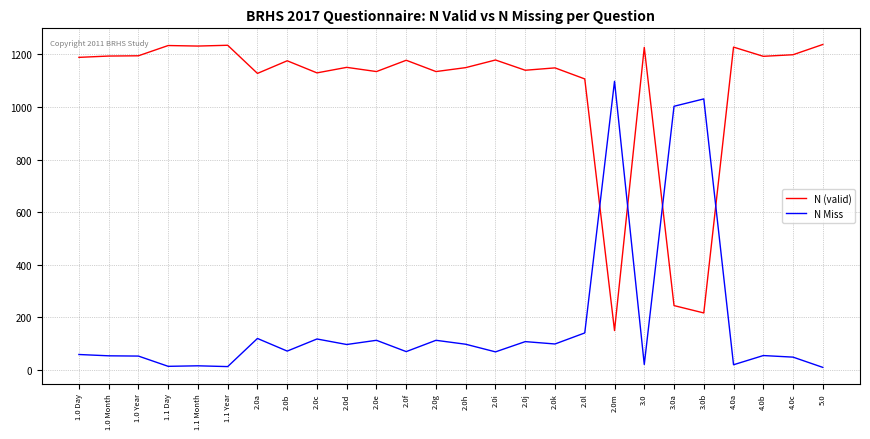

How many series are shown in this chart?

2